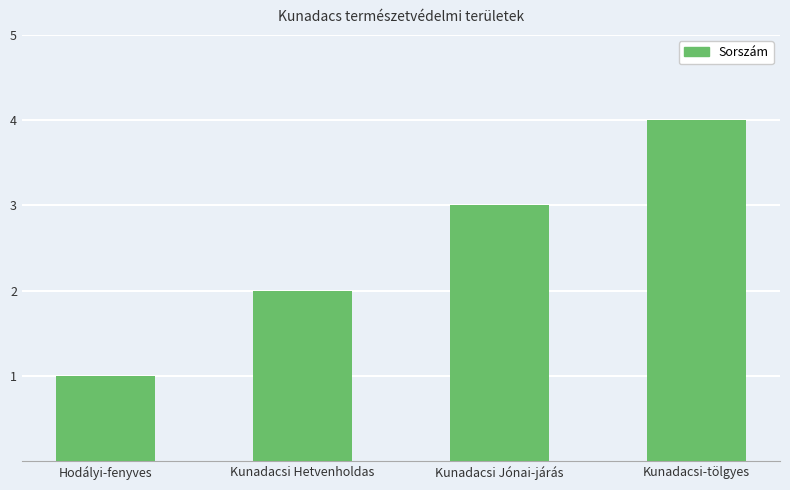

Does the chart contain stacked bars?

No